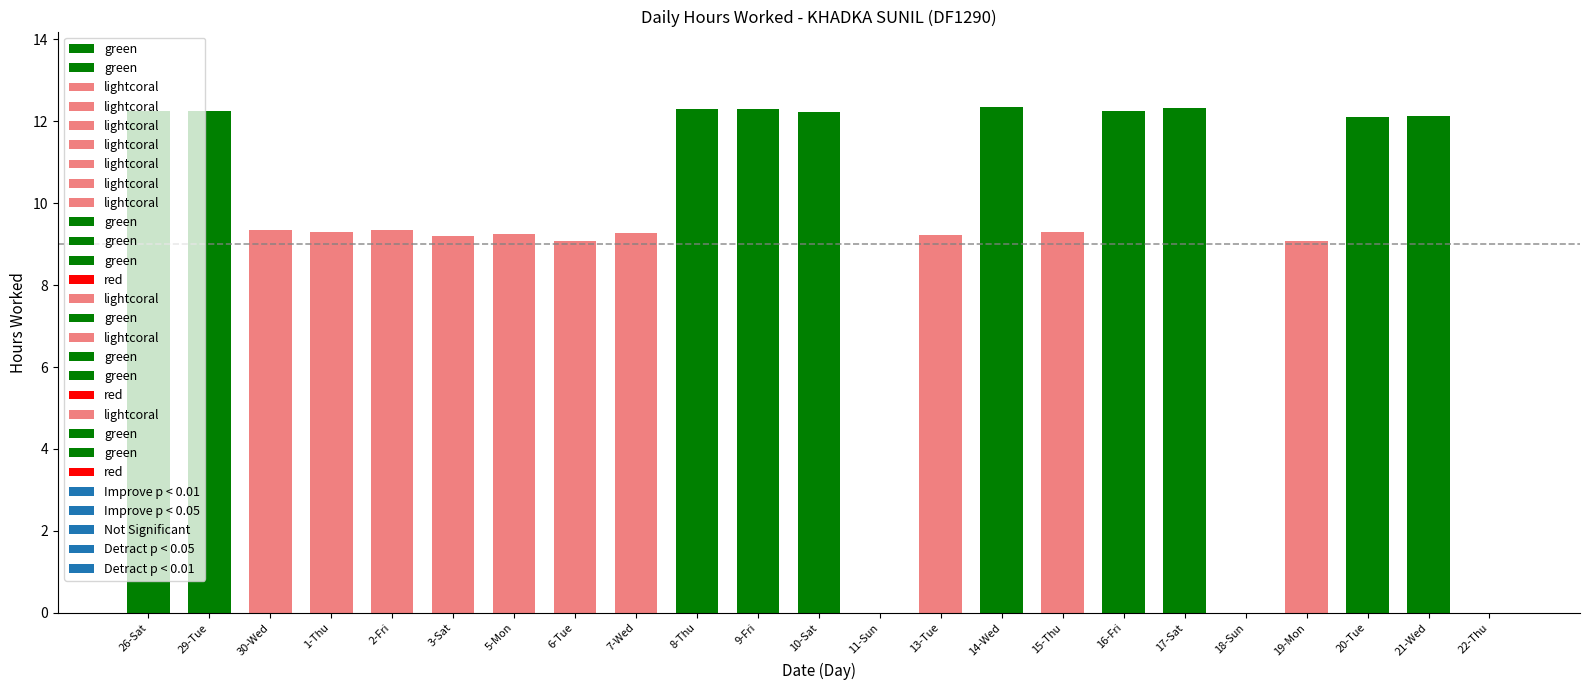

What is the sum of the values at 13-Tue and 26-Sat?

21.5